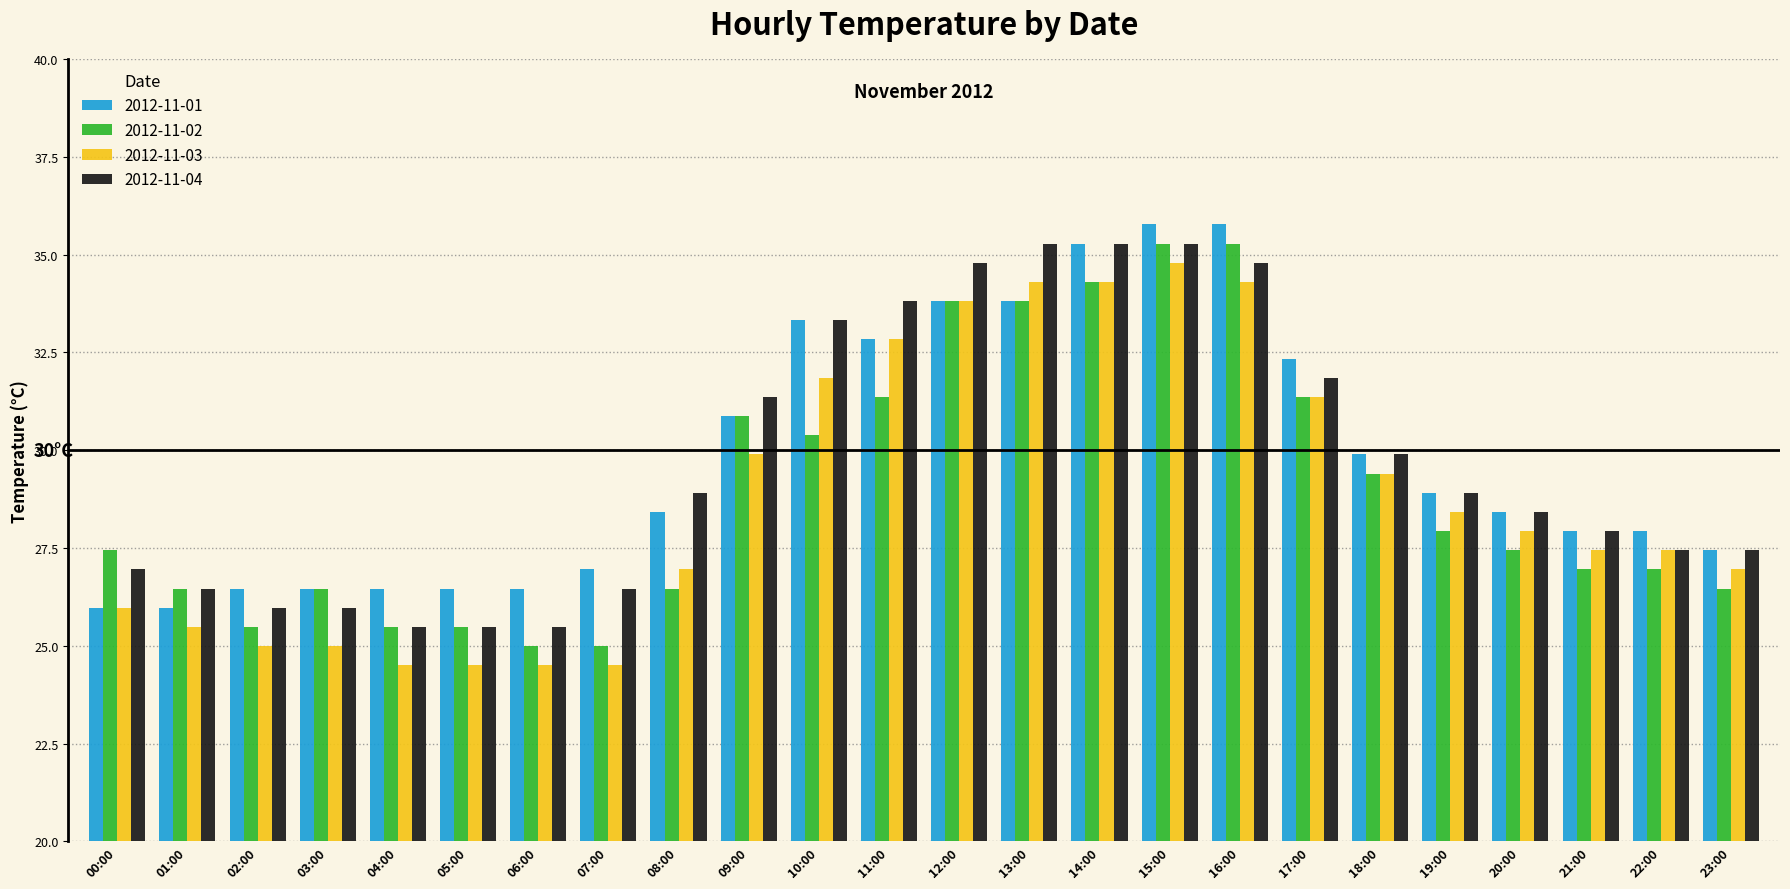

What is the label of the 22nd bar from the left?

21:00